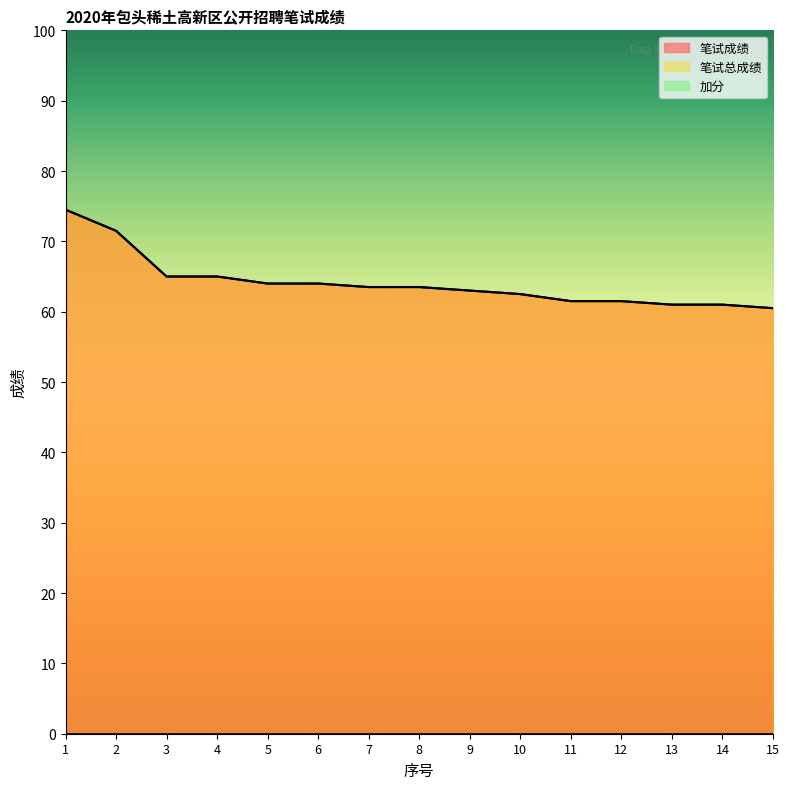

True or false: 笔试成绩 has more than 1 interior local peaks.

False